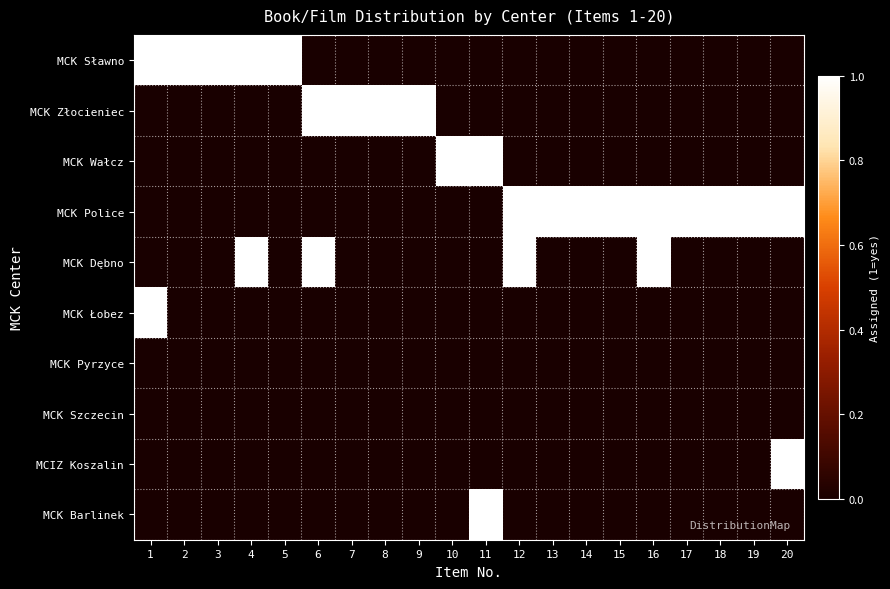

Reading left to right, transcribe all the data shown in this chart.

MCK Sławno: 1=1	2=1	3=1	4=1	5=1	6=0	7=0	8=0	9=0	10=0	11=0	12=0	13=0	14=0	15=0	16=0	17=0	18=0	19=0	20=0
MCK Złocieniec: 1=0	2=0	3=0	4=0	5=0	6=1	7=1	8=1	9=1	10=0	11=0	12=0	13=0	14=0	15=0	16=0	17=0	18=0	19=0	20=0
MCK Wałcz: 1=0	2=0	3=0	4=0	5=0	6=0	7=0	8=0	9=0	10=1	11=1	12=0	13=0	14=0	15=0	16=0	17=0	18=0	19=0	20=0
MCK Police: 1=0	2=0	3=0	4=0	5=0	6=0	7=0	8=0	9=0	10=0	11=0	12=1	13=1	14=1	15=1	16=1	17=1	18=1	19=1	20=1
MCK Dębno: 1=0	2=0	3=0	4=1	5=0	6=1	7=0	8=0	9=0	10=0	11=0	12=1	13=0	14=0	15=0	16=1	17=0	18=0	19=0	20=0
MCK Łobez: 1=1	2=0	3=0	4=0	5=0	6=0	7=0	8=0	9=0	10=0	11=0	12=0	13=0	14=0	15=0	16=0	17=0	18=0	19=0	20=0
MCK Pyrzyce: 1=0	2=0	3=0	4=0	5=0	6=0	7=0	8=0	9=0	10=0	11=0	12=0	13=0	14=0	15=0	16=0	17=0	18=0	19=0	20=0
MCK Szczecin: 1=0	2=0	3=0	4=0	5=0	6=0	7=0	8=0	9=0	10=0	11=0	12=0	13=0	14=0	15=0	16=0	17=0	18=0	19=0	20=0
MCIZ Koszalin: 1=0	2=0	3=0	4=0	5=0	6=0	7=0	8=0	9=0	10=0	11=0	12=0	13=0	14=0	15=0	16=0	17=0	18=0	19=0	20=1
MCK Barlinek: 1=0	2=0	3=0	4=0	5=0	6=0	7=0	8=0	9=0	10=0	11=1	12=0	13=0	14=0	15=0	16=0	17=0	18=0	19=0	20=0